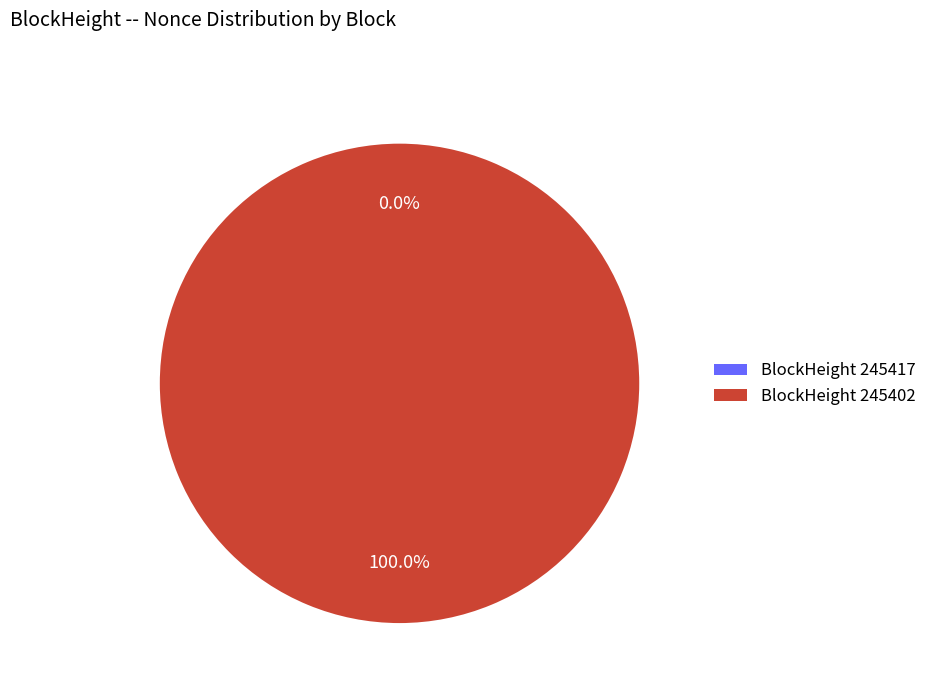

Does any single category account for the majority?

Yes